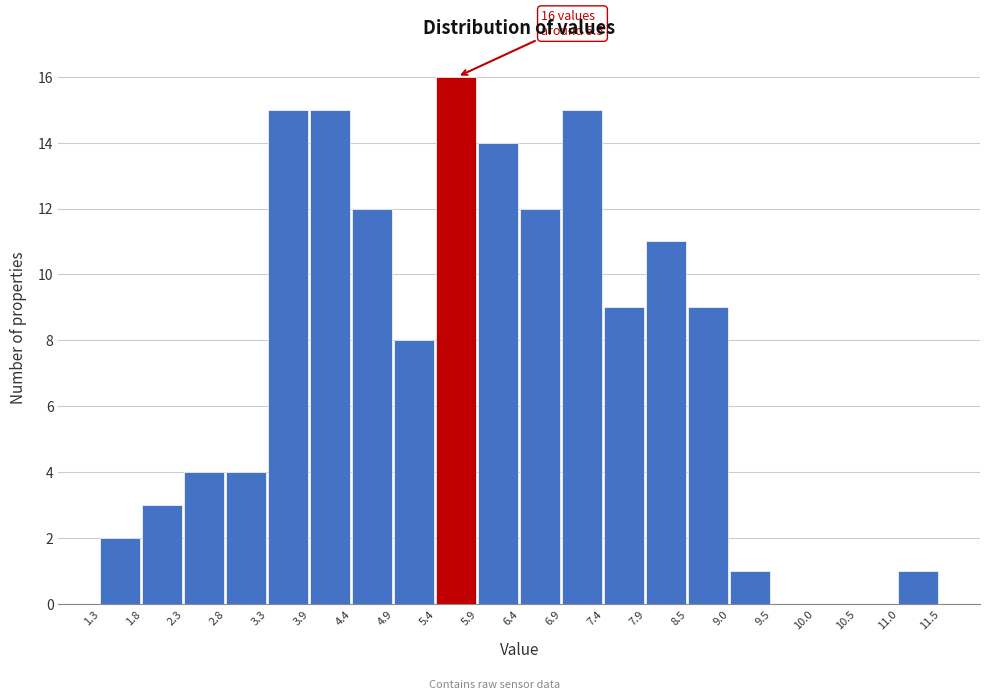

Which range on the x-axis has the tallest bar?

5.4 to 5.9